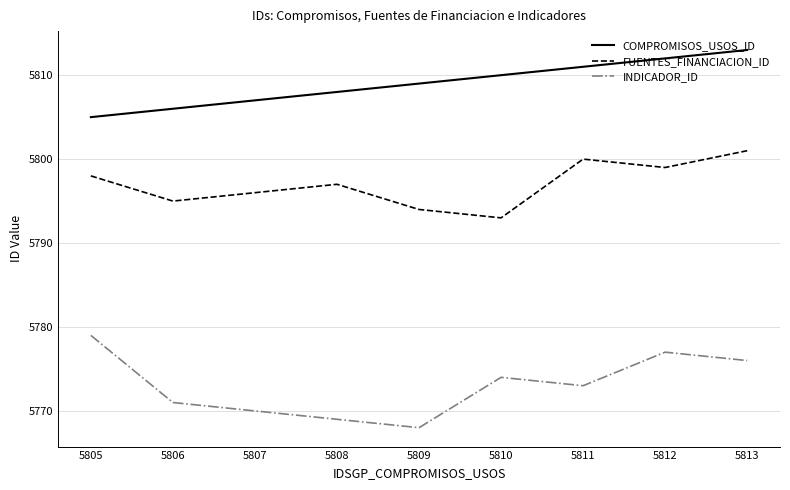

Count the FUENTES_FINANCIACION_ID values in the range 5795 to 5799.

5